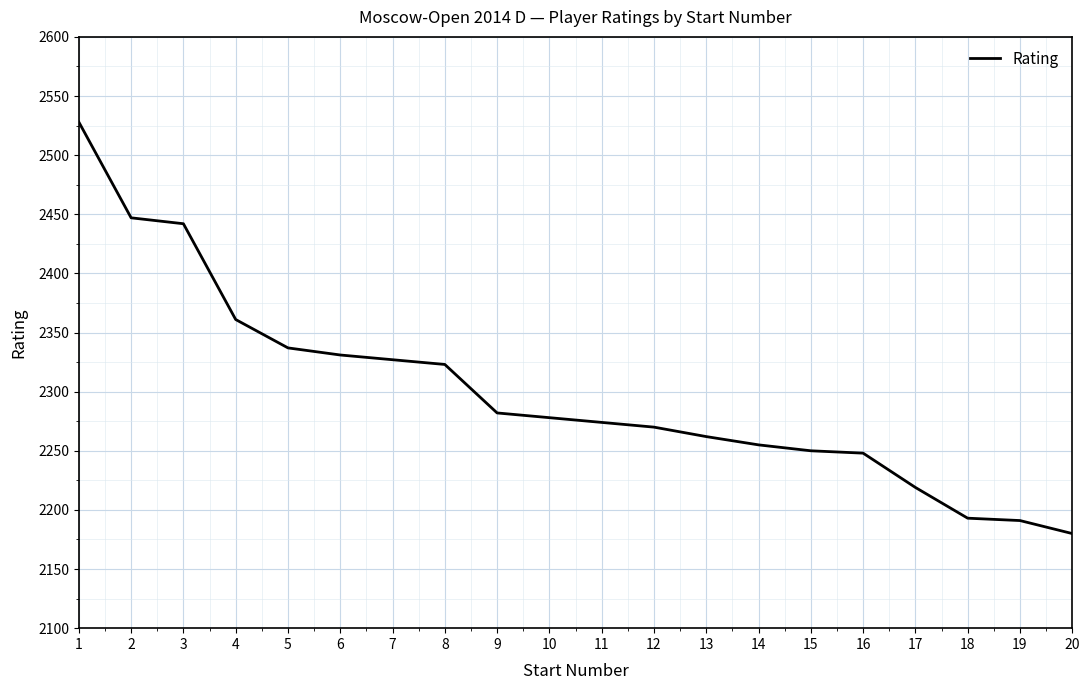

At which label does the data first exceed 2278?

1